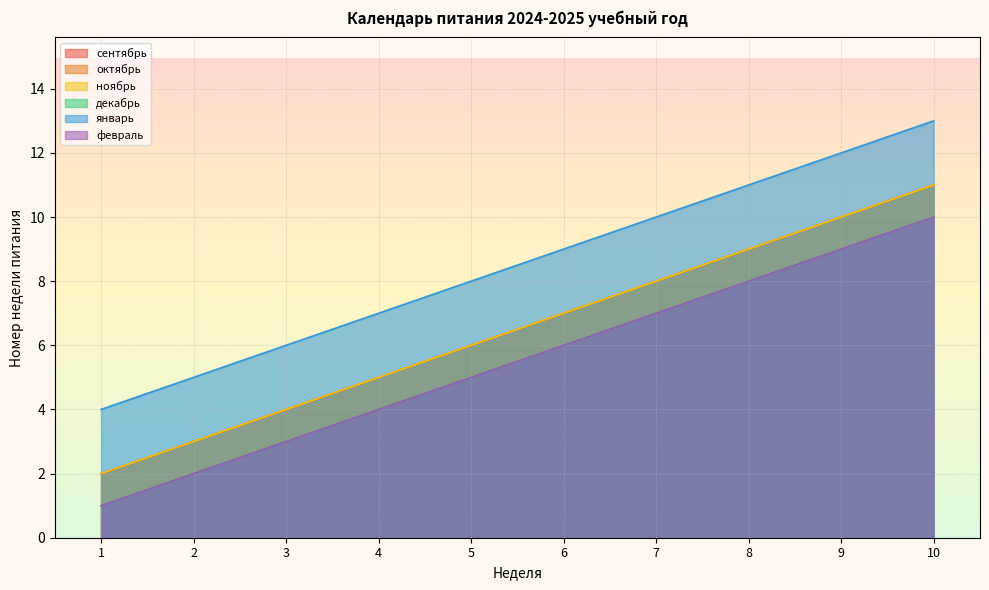

Does the chart display data point markers on the line(s)?

No